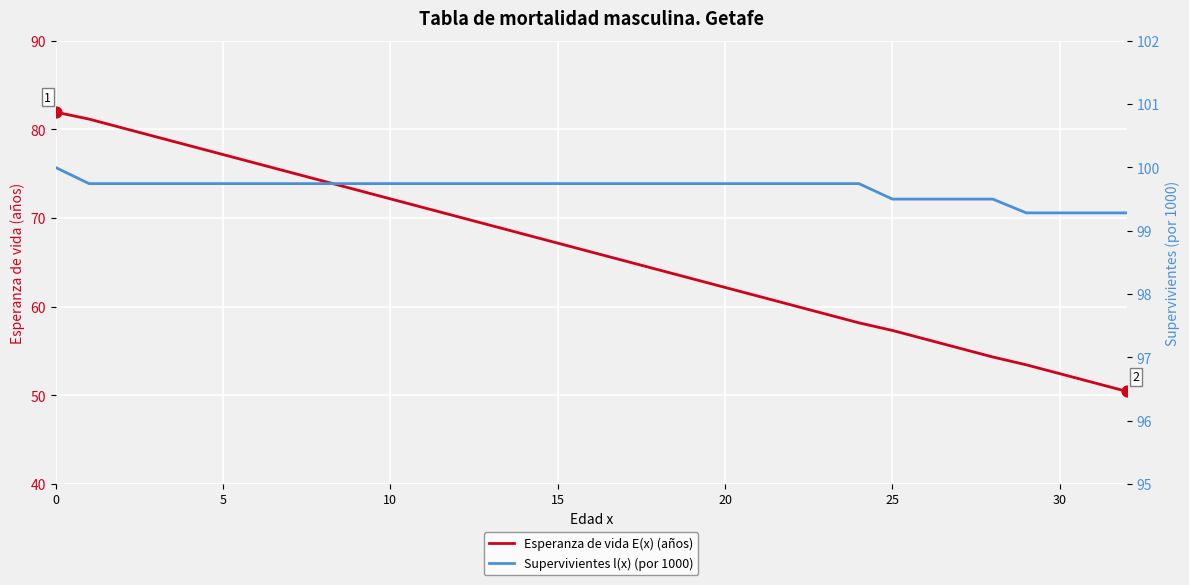

Is the value of Esperanza de vida E(x) (años) at 31 greater than the value of Supervivientes l(x) (por 1000) at 11?

No